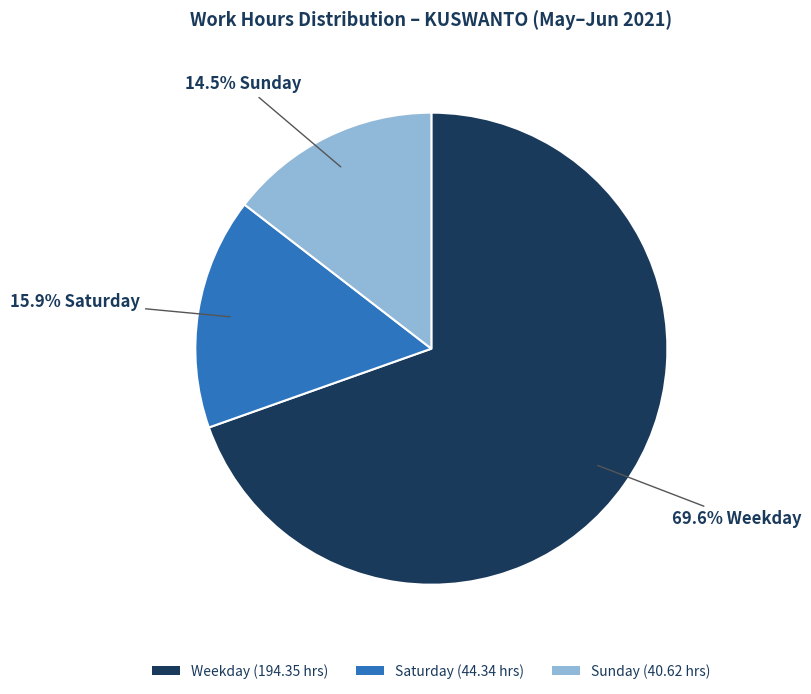

Which slice represents more than half of the pie?

Weekday (194.35 hrs)